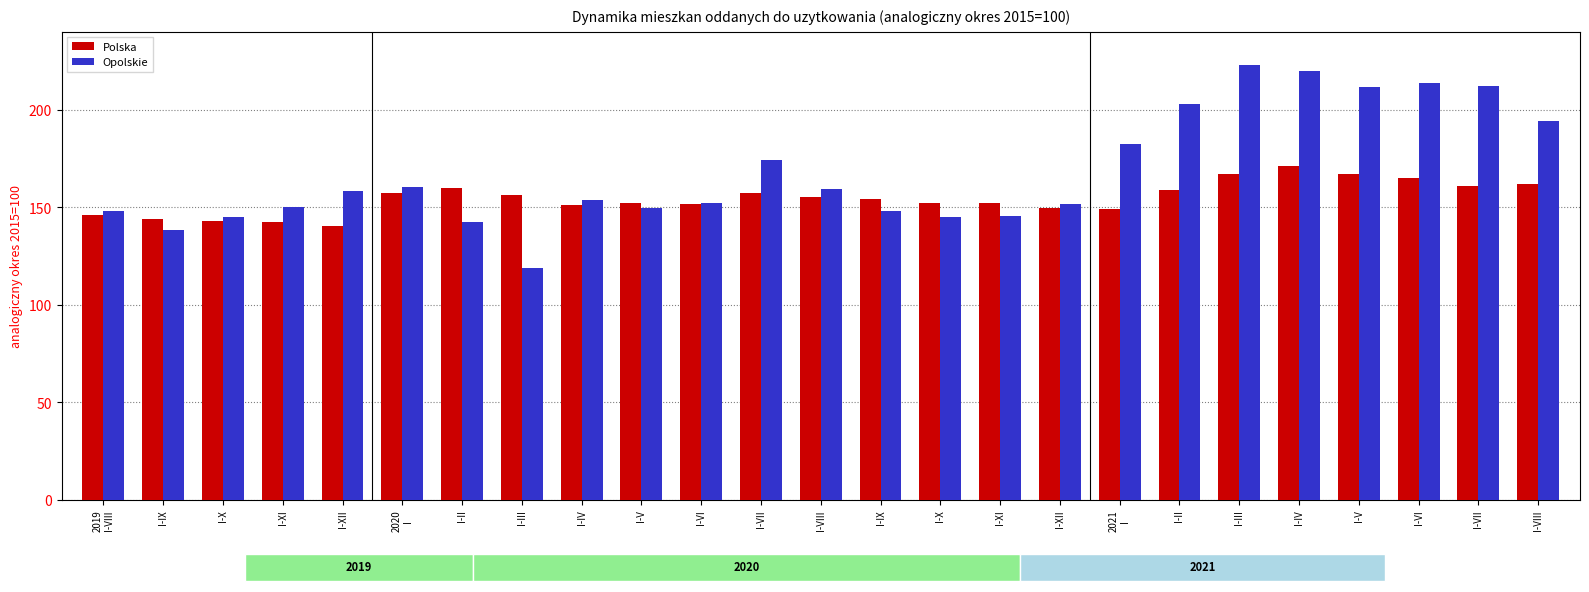

How many groups of bars are there?

25